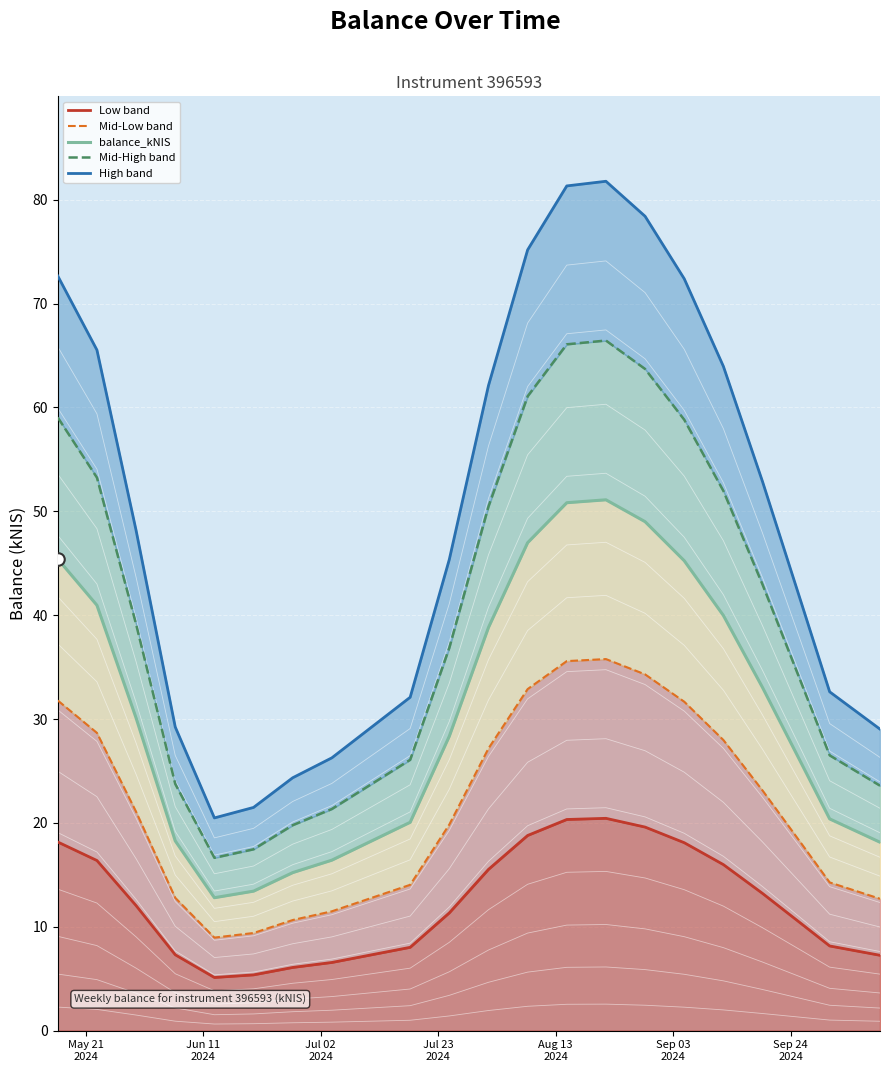

Reading left to right, what are all the values shown in this chart?

Low band: 18.2	16.4	12.0	7.3	5.1	5.4	6.1	6.6	8.0	11.3	15.5	18.8	20.3	20.4	19.6	18.1	16.0	13.2	10.3	8.2	7.3
Mid-Low band: 31.8	28.7	21.1	12.8	9.0	9.4	10.7	11.5	14.0	19.9	27.2	32.9	35.6	35.8	34.3	31.7	28.0	23.1	18.0	14.3	12.7
balance_kNIS: 45.4	41.0	30.1	18.3	12.8	13.4	15.2	16.4	20.1	28.4	38.8	47.0	50.8	51.1	49.0	45.2	40.0	33.0	25.7	20.4	18.1
Mid-High band: 59.0	53.2	39.1	23.8	16.6	17.5	19.8	21.3	26.1	36.9	50.5	61.1	66.1	66.4	63.7	58.8	52.0	42.9	33.4	26.5	23.6
High band: 72.7	65.5	48.2	29.2	20.5	21.5	24.4	26.3	32.1	45.4	62.1	75.2	81.3	81.8	78.4	72.4	64.0	52.9	41.1	32.6	29.0